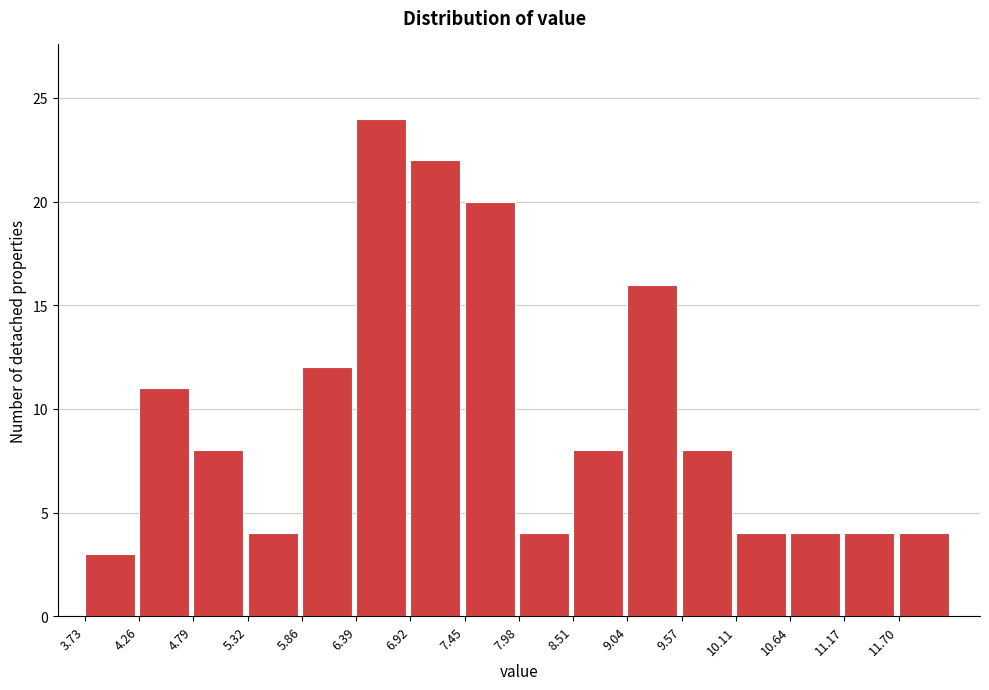

Reading left to right, transcribe this chart: for each bar, give the range it covers on the x-axis and its height. Neither the bar edges nor the heights are printed on the chart, so give them approximately, as read against the axes.

3.7 to 4.3: 3
4.3 to 4.8: 11
4.8 to 5.3: 8
5.3 to 5.9: 4
5.9 to 6.4: 12
6.4 to 6.9: 24
6.9 to 7.4: 22
7.4 to 8.0: 20
8.0 to 8.5: 4
8.5 to 9.0: 8
9.0 to 9.6: 16
9.6 to 10.1: 8
10.1 to 10.6: 4
10.6 to 11.2: 4
11.2 to 11.7: 4
11.7 to 12.2: 4